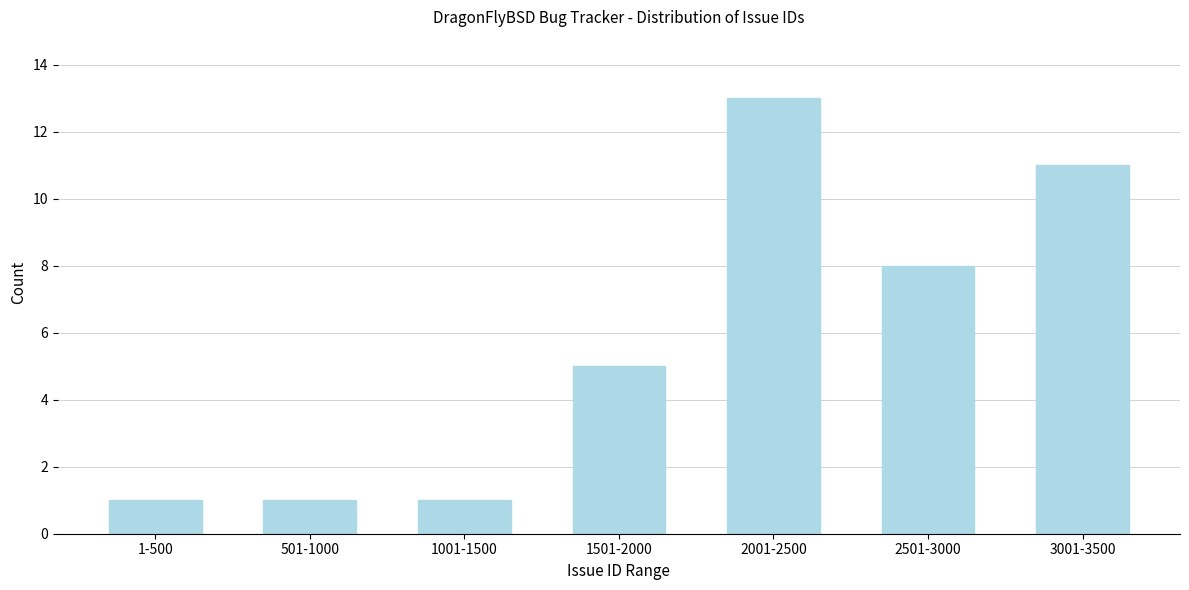

Reading right to left, list all the values displayed in this chart.

11	8	13	5	1	1	1